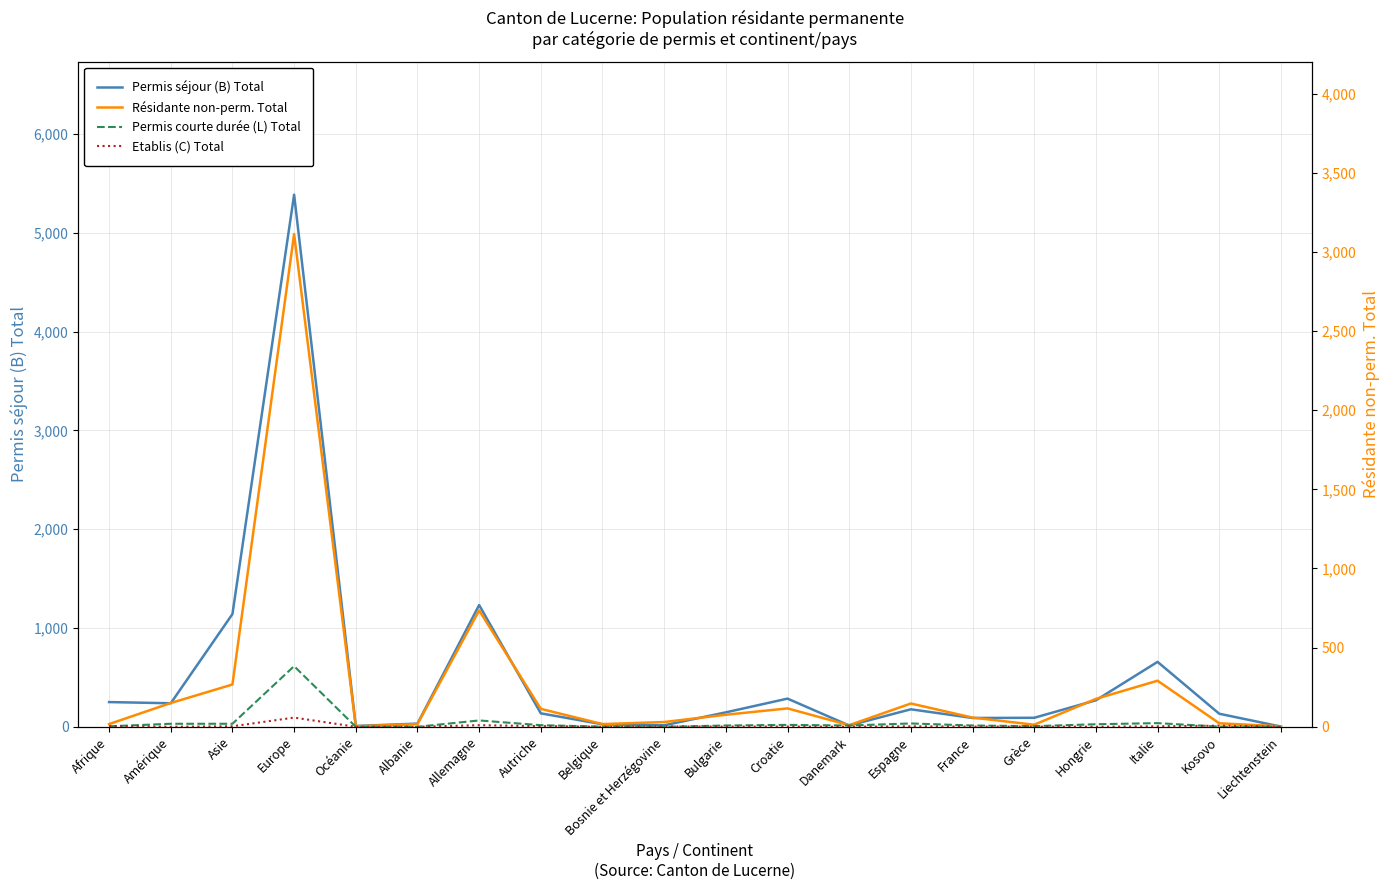

What is the total value across all series at Albanie?

49